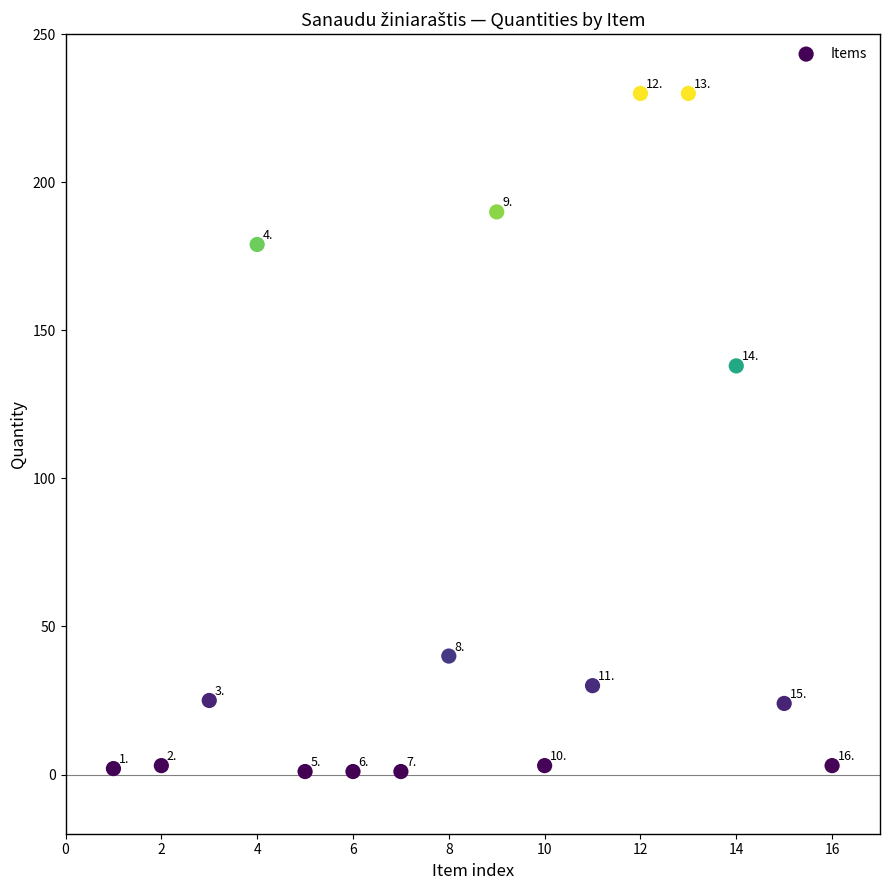

What is the range of Y values (max minus min)?

229